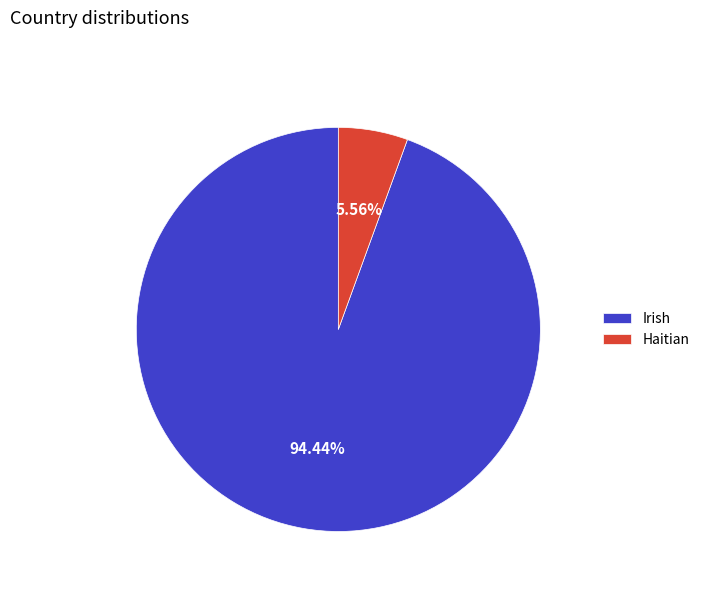

Do Haitian and Irish together represent more than half of the pie?

Yes